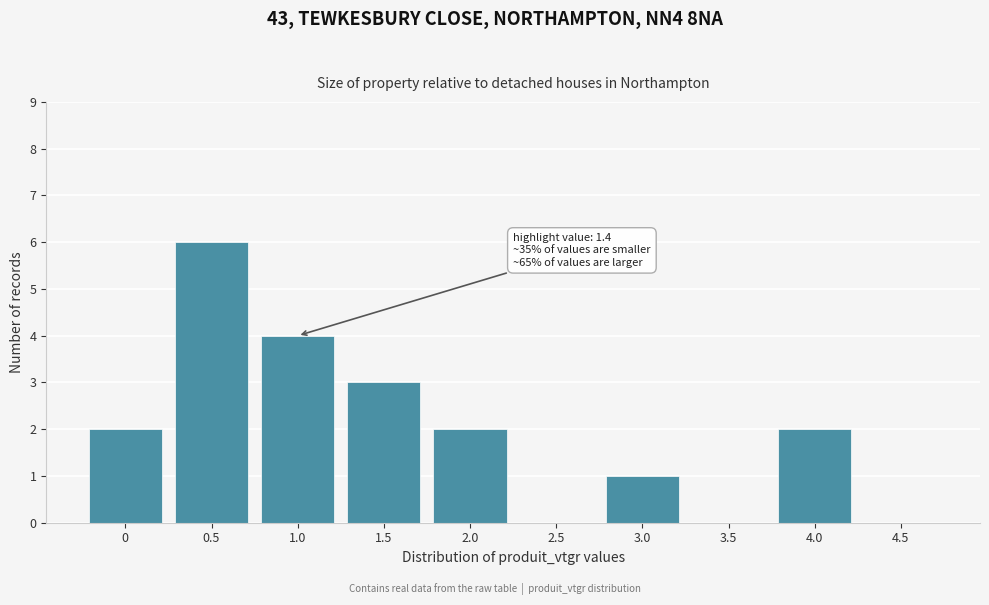

Reading right to left, list all the values displayed in this chart.

4.5=0	4.0=2	3.5=0	3.0=1	2.5=0	2.0=2	1.5=3	1.0=4	0.5=6	0=2